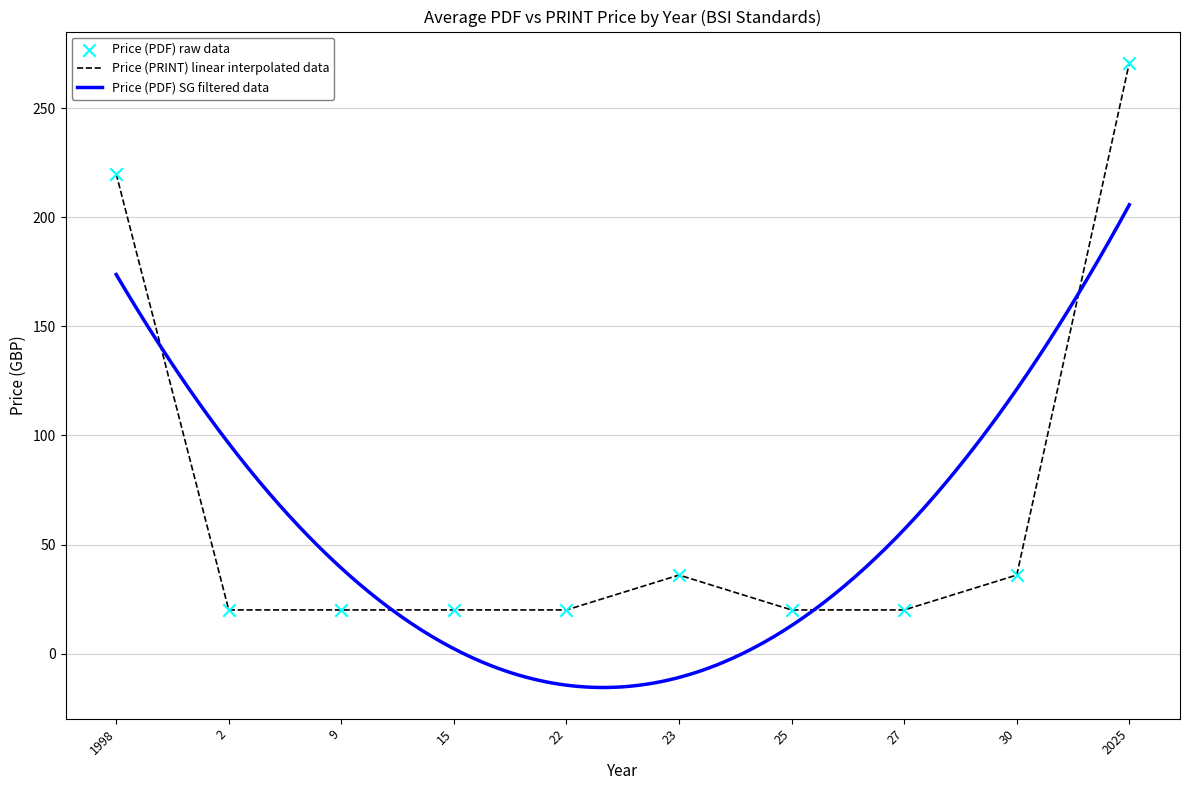

Which series has the largest Y range (max minus min)?

Price (PDF)